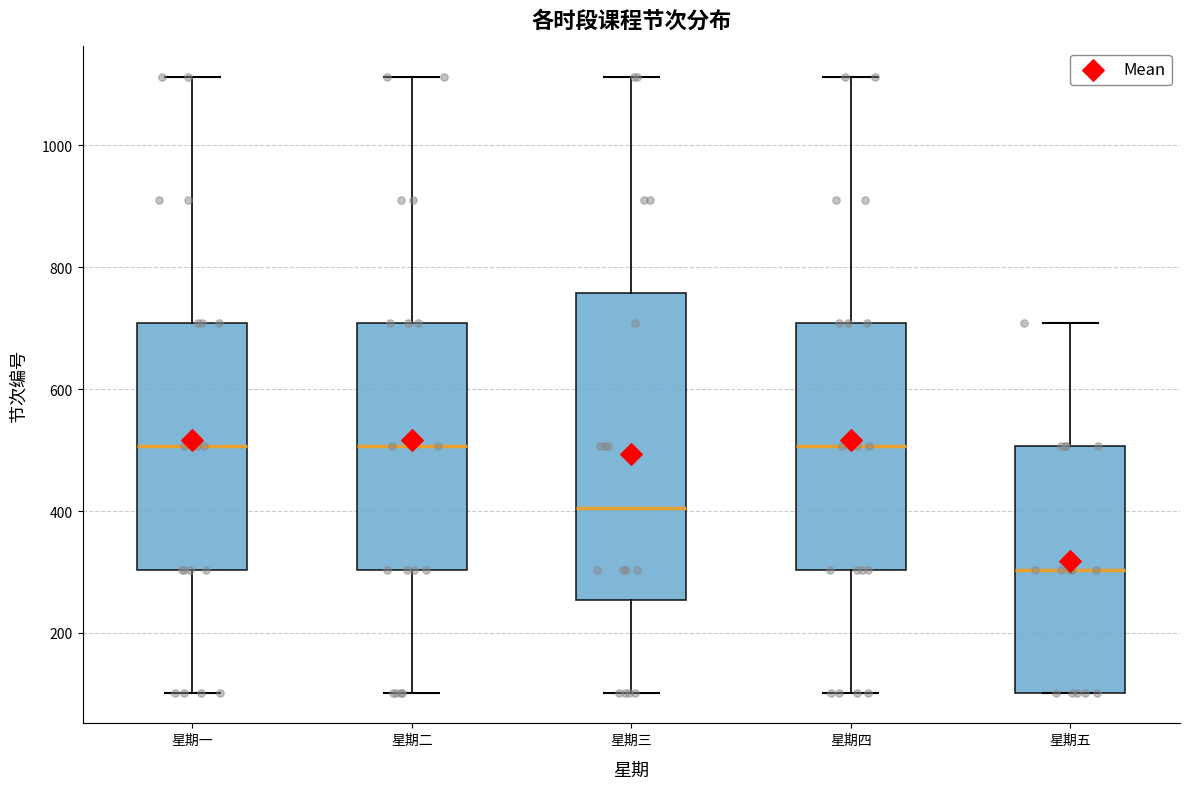

Where is the lower edge of the box for 星期二 on the y-axis? The values are not printed on the chart, so give them approximately, as read against the axis.

300